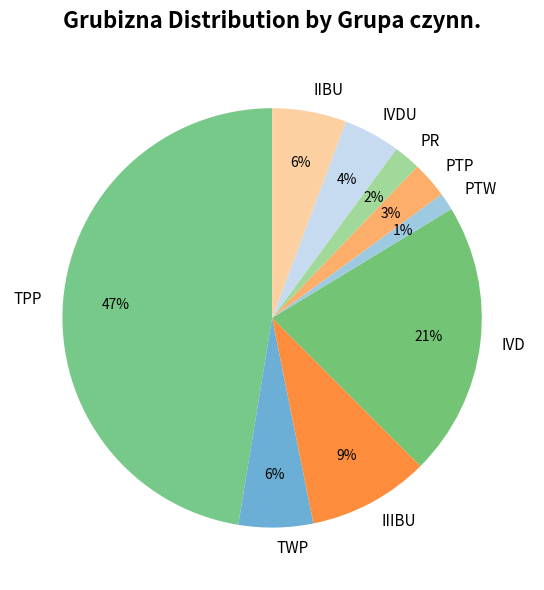

What is the ratio of the value at IIIBU to the value at TPP?

0.2